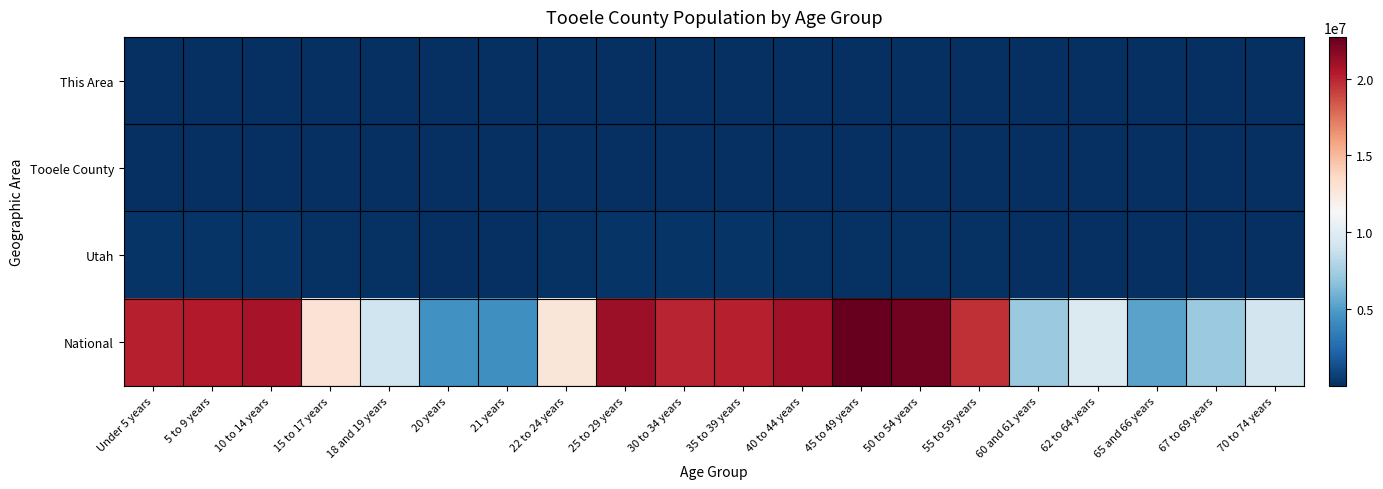

What is the spread (max minus min) of values at 60 and 61 years?

7113583